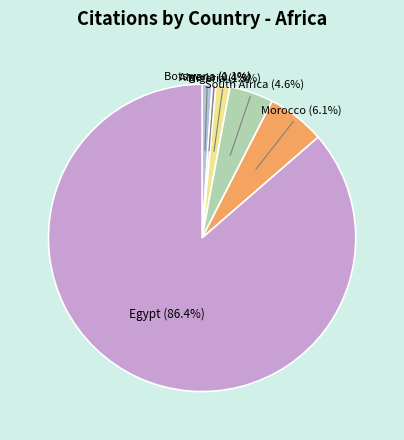

Do Egypt and Botswana together represent more than half of the pie?

Yes